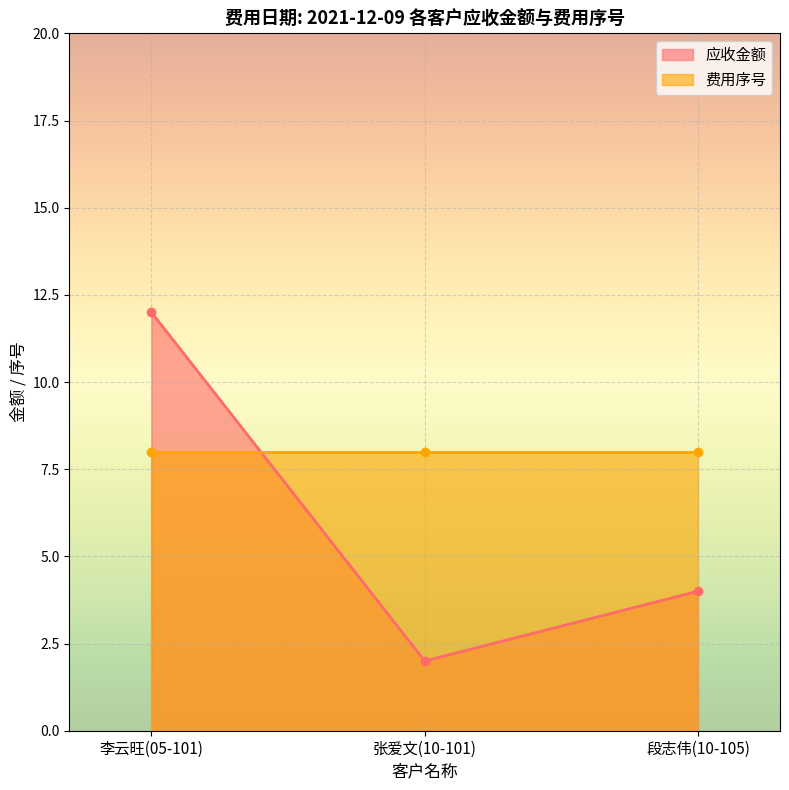

What is the label of the 2nd point from the right?

张爱文(10-101)